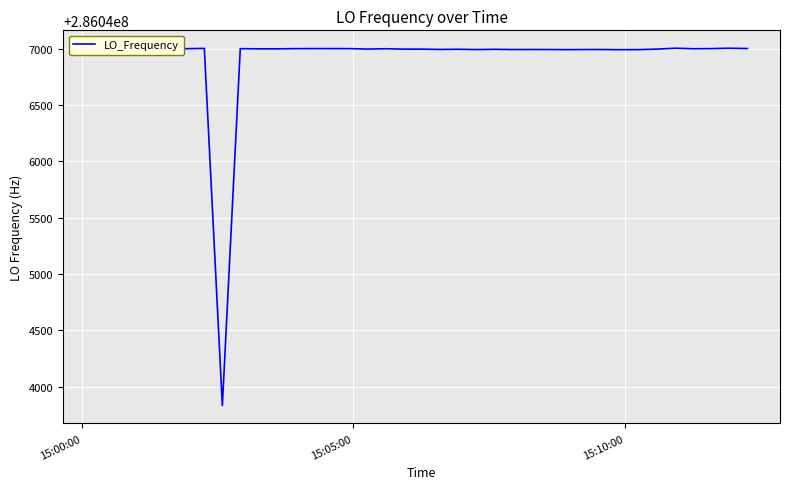

What is the smallest value displayed?

286043830.3